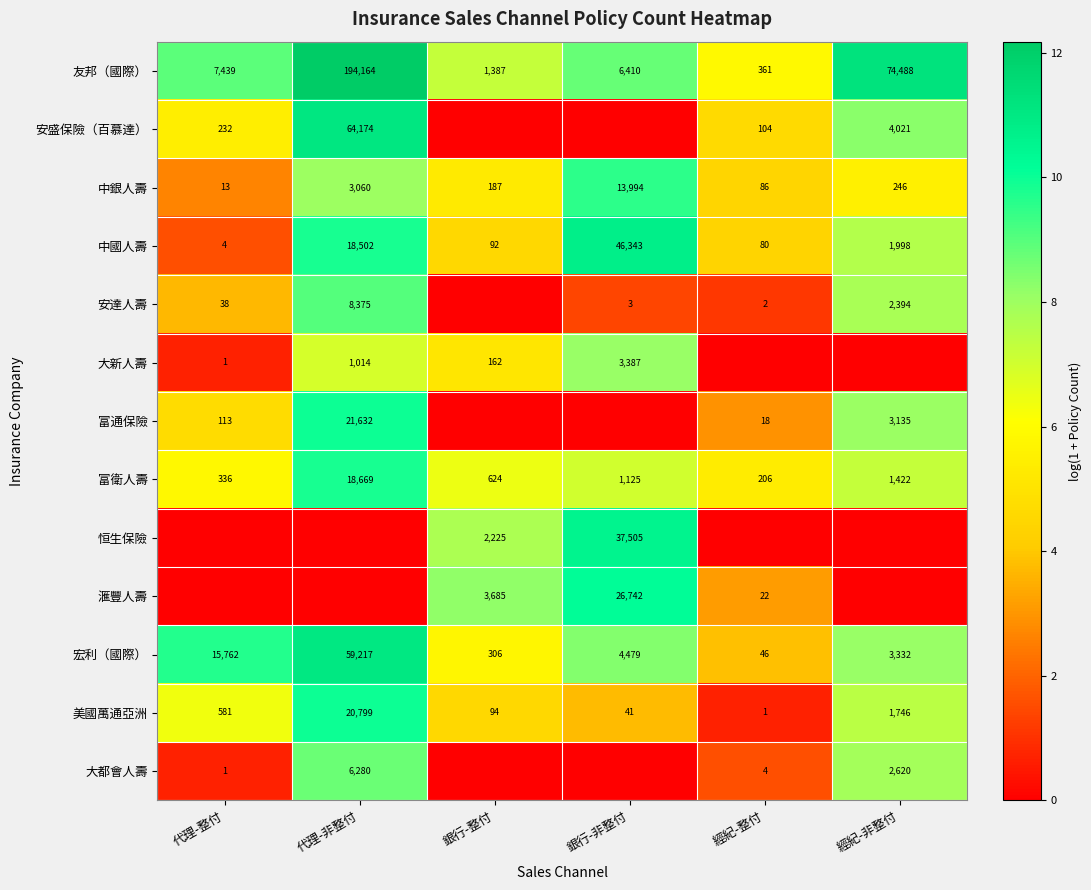

At which category does the chart reach its peak across all series?

代理-非整付